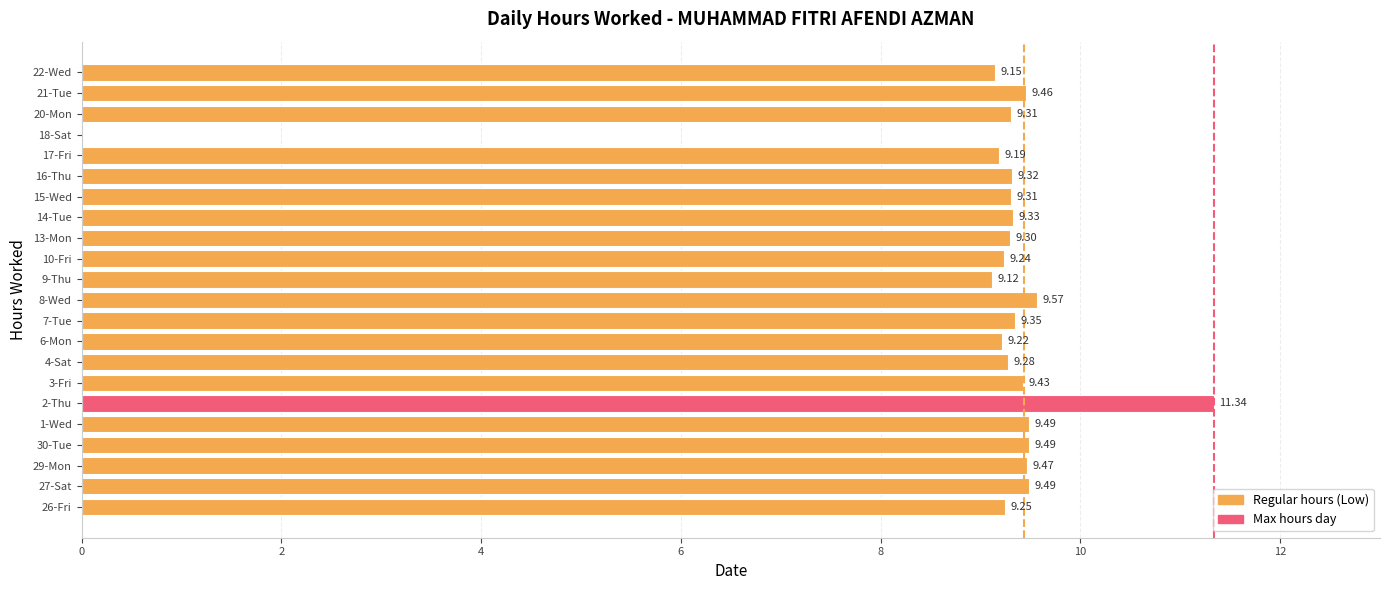

What is the ratio of the value at 9-Thu to the value at 4-Sat?

1.0